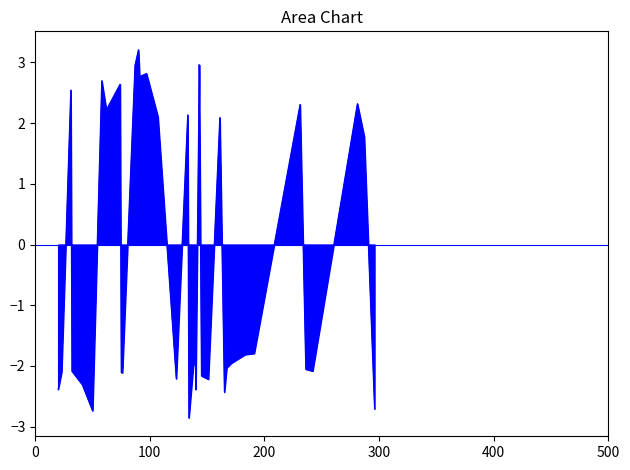

How many lines are shown in the chart?

1